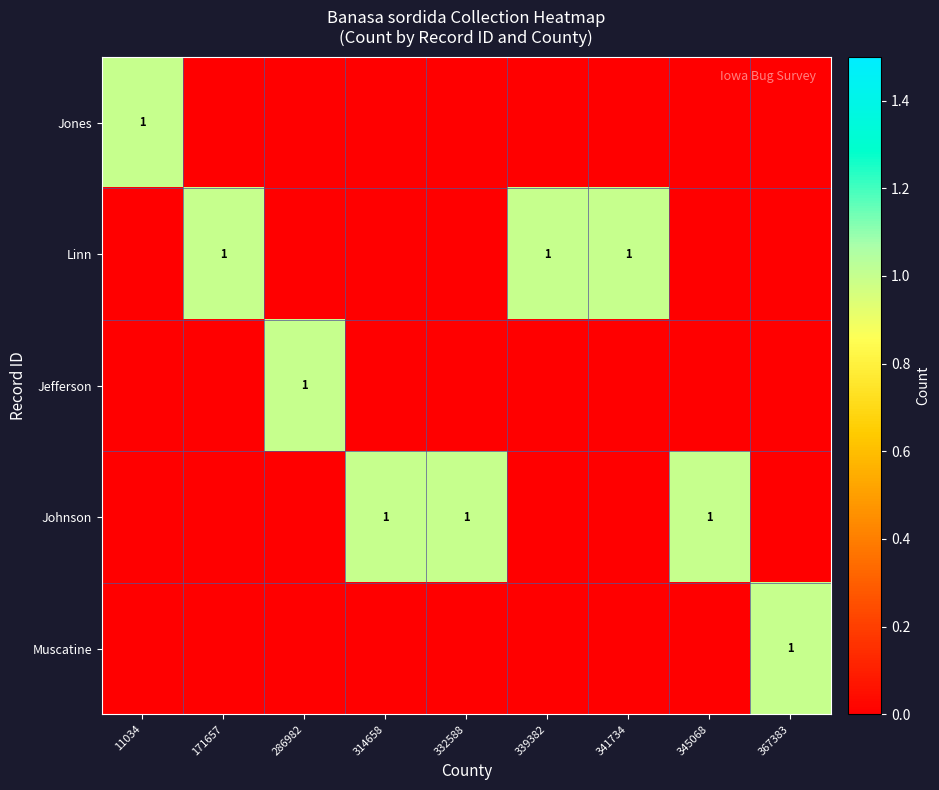

At how many categories does at least one series exceed 0?

9